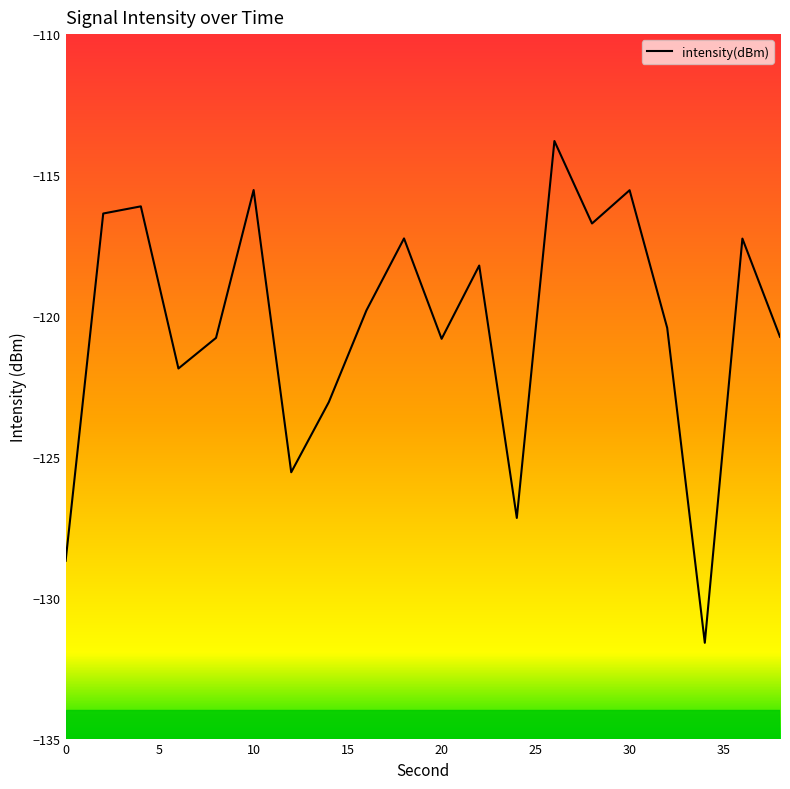

What is the maximum value shown in the chart?

-113.8